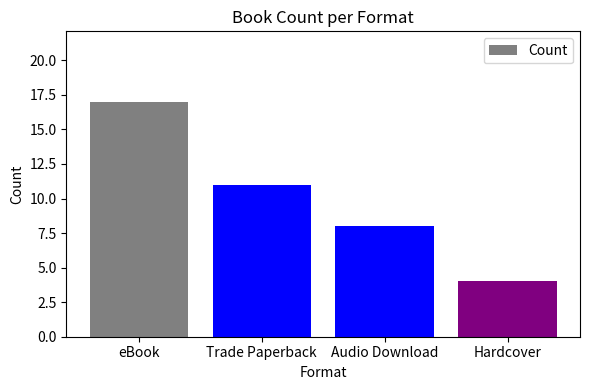

What position from the left is Hardcover?

4